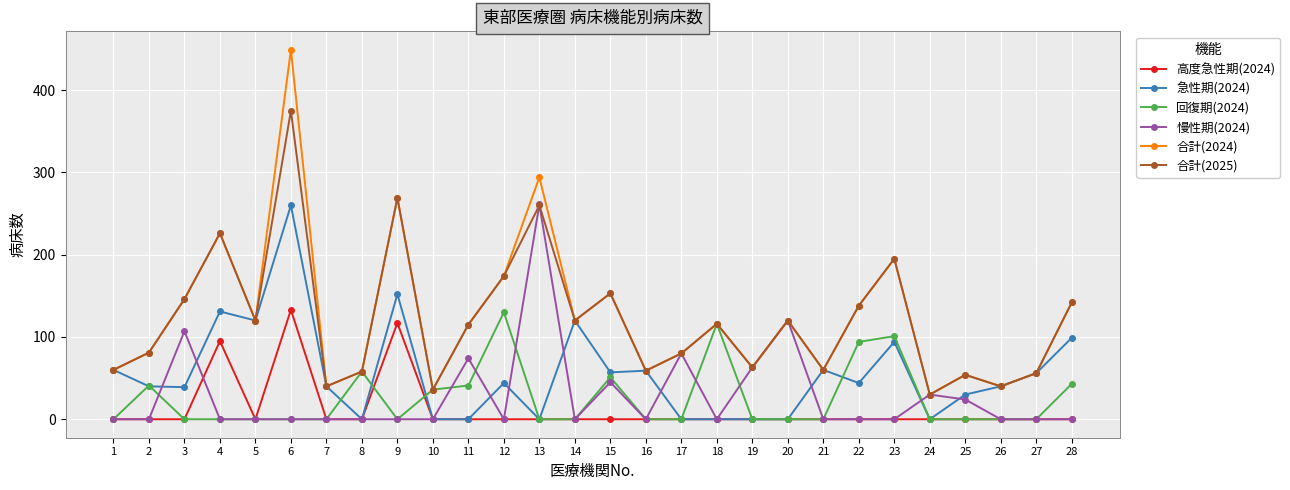

What is the lowest value of the 合計(2024) series?

30